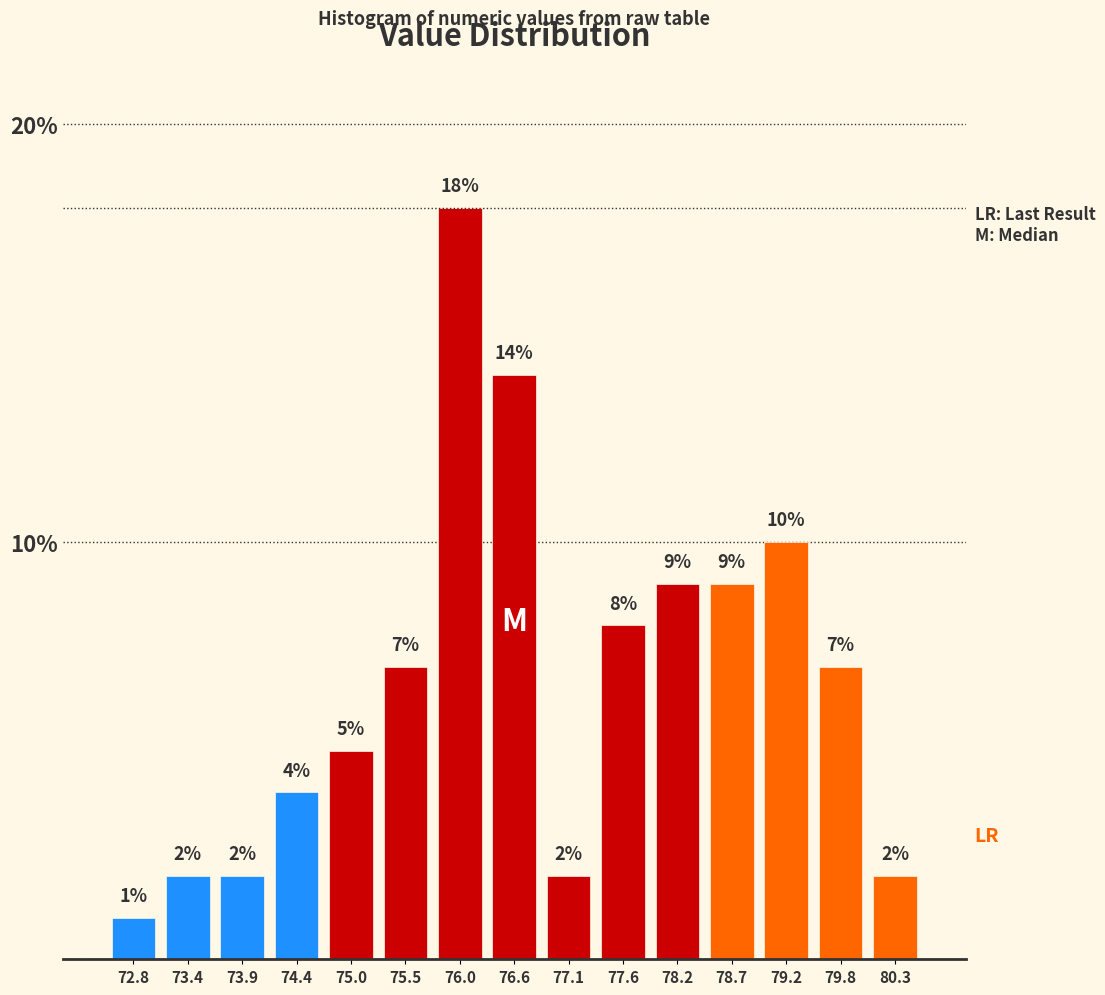

Which range on the x-axis has the tallest bar?

75.8 to 76.3